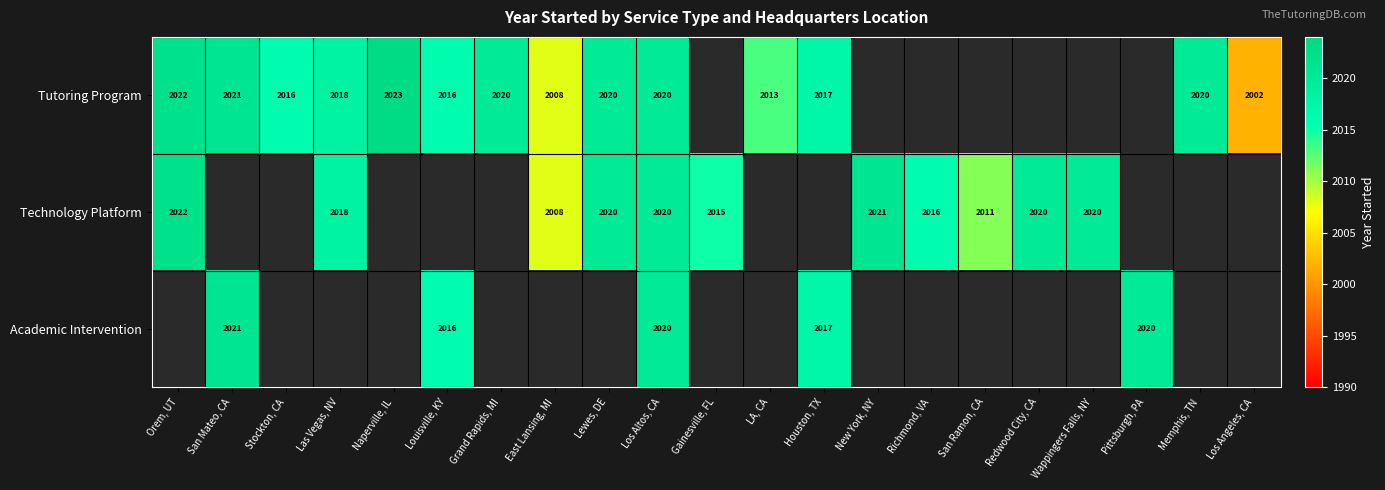

What is the minimum value for Technology Platform?

2008.0